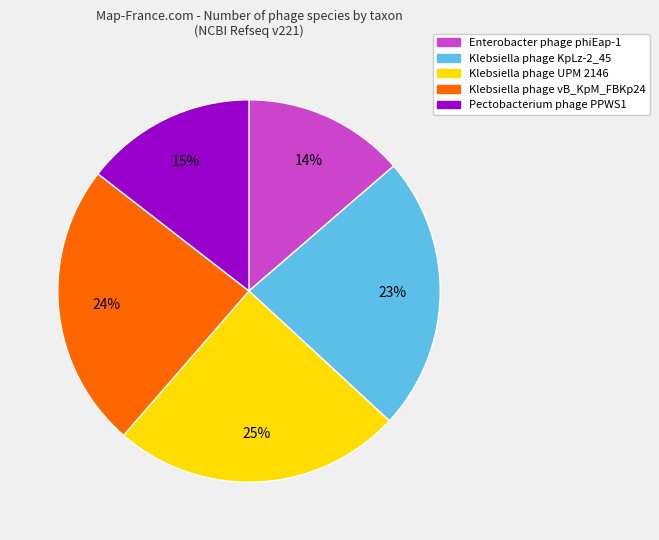

To the nearest percent, what is the difference between the largest and smallest slice percentages?

11%